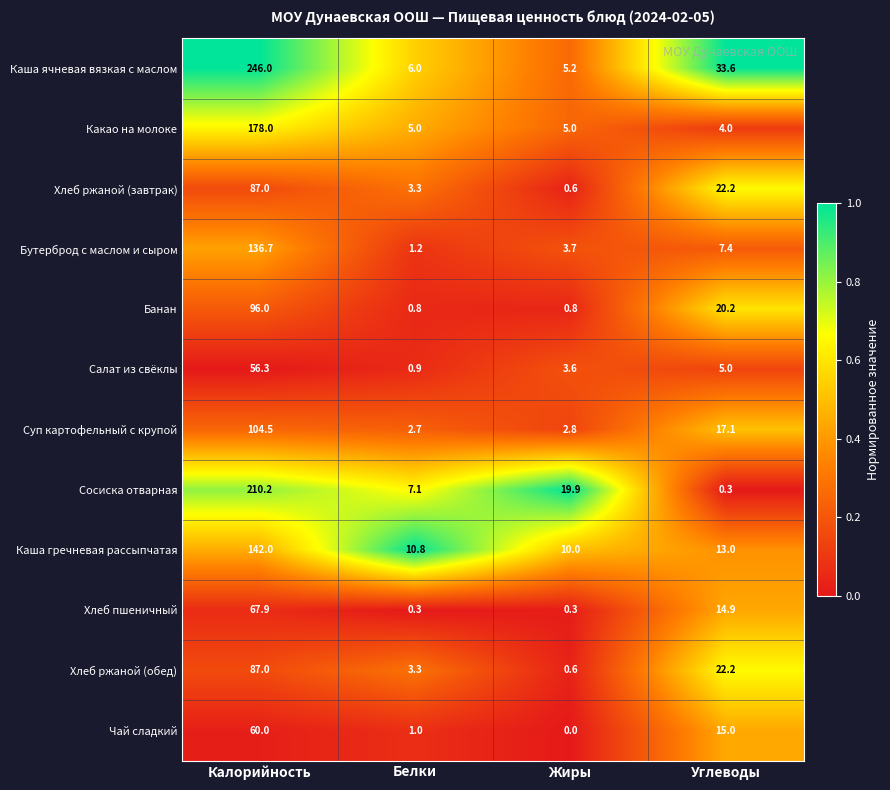

The value of Каша гречневая рассыпчатая at Калорийность is 142.0. True or false?

True